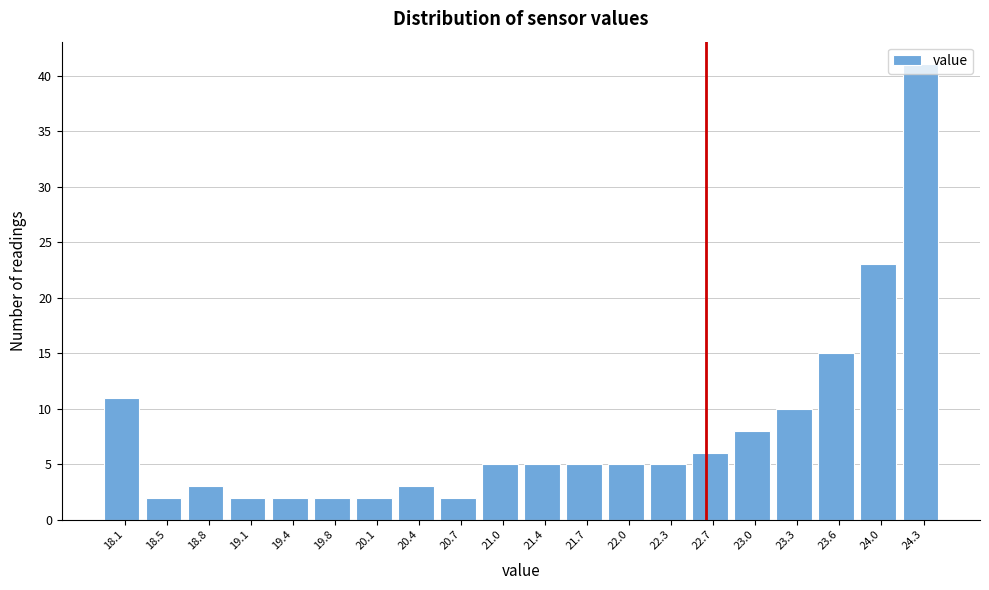

Reading left to right, list every bar in this chart as the range it spans on the x-axis followed by its height. Neither the bar edges nor the heights are printed on the chart, so give them approximately, as read against the axes.

17.95 to 18.30: 11
18.30 to 18.60: 2
18.60 to 18.95: 3
18.95 to 19.25: 2
19.25 to 19.60: 2
19.60 to 19.90: 2
19.90 to 20.25: 2
20.25 to 20.55: 3
20.55 to 20.90: 2
20.90 to 21.20: 5
21.20 to 21.55: 5
21.55 to 21.85: 5
21.85 to 22.20: 5
22.20 to 22.50: 5
22.50 to 22.85: 6
22.85 to 23.15: 8
23.15 to 23.50: 10
23.50 to 23.80: 15
23.80 to 24.15: 23
24.15 to 24.45: 41